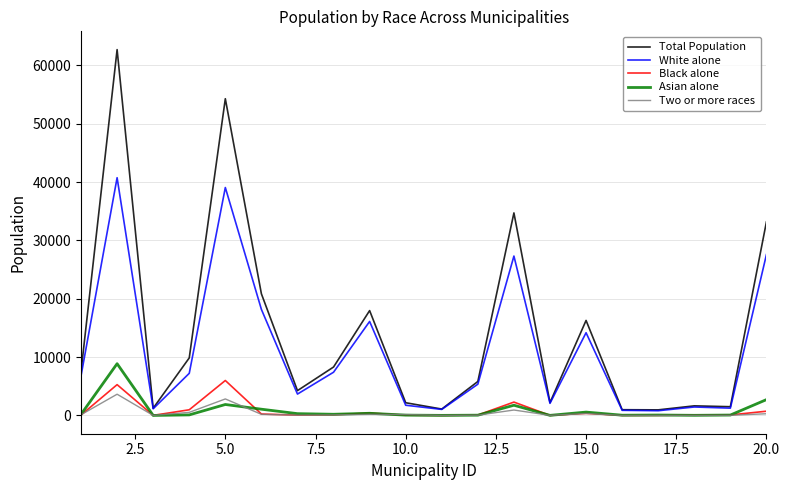

Count the number of data series in this chart.

5